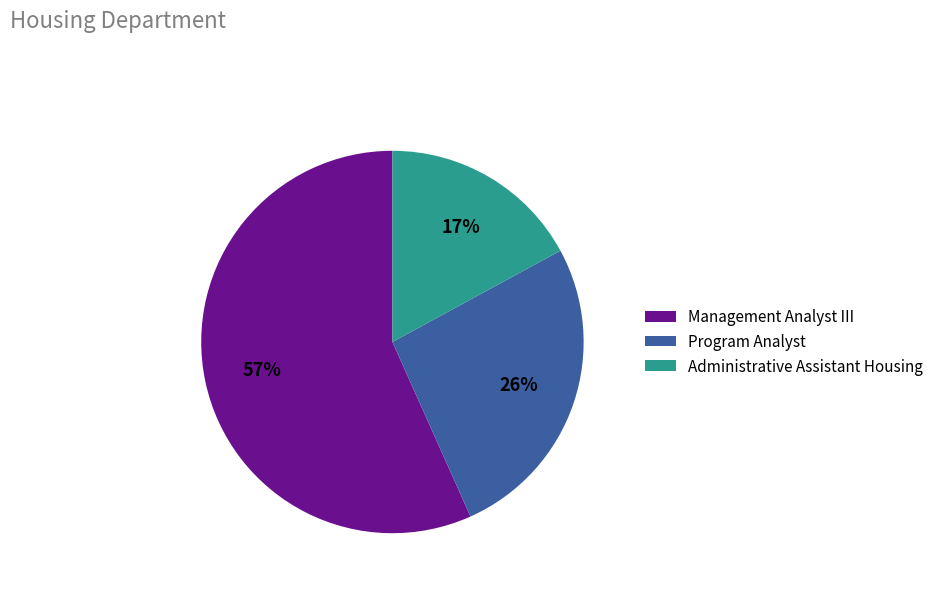

Is there any slice that represents more than half of the pie?

Yes